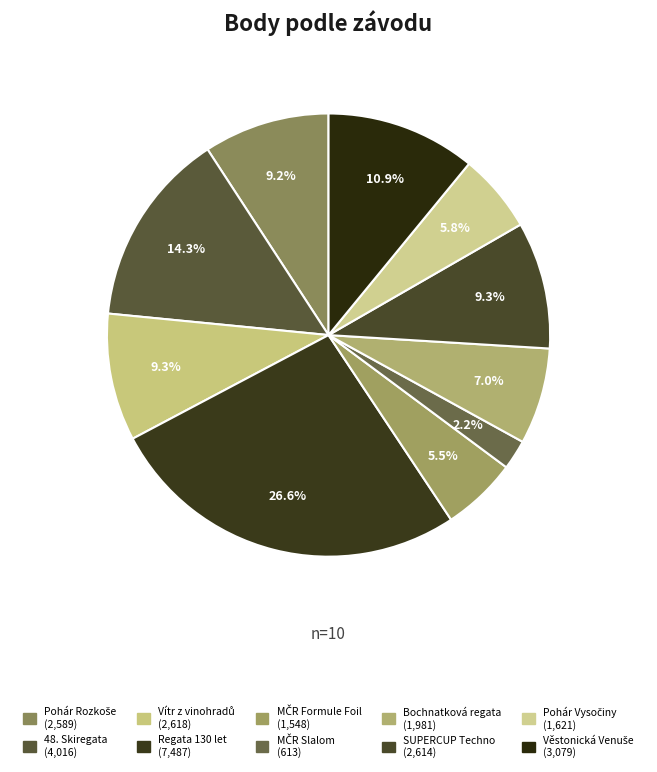

Count the number of slices in the pie.

10